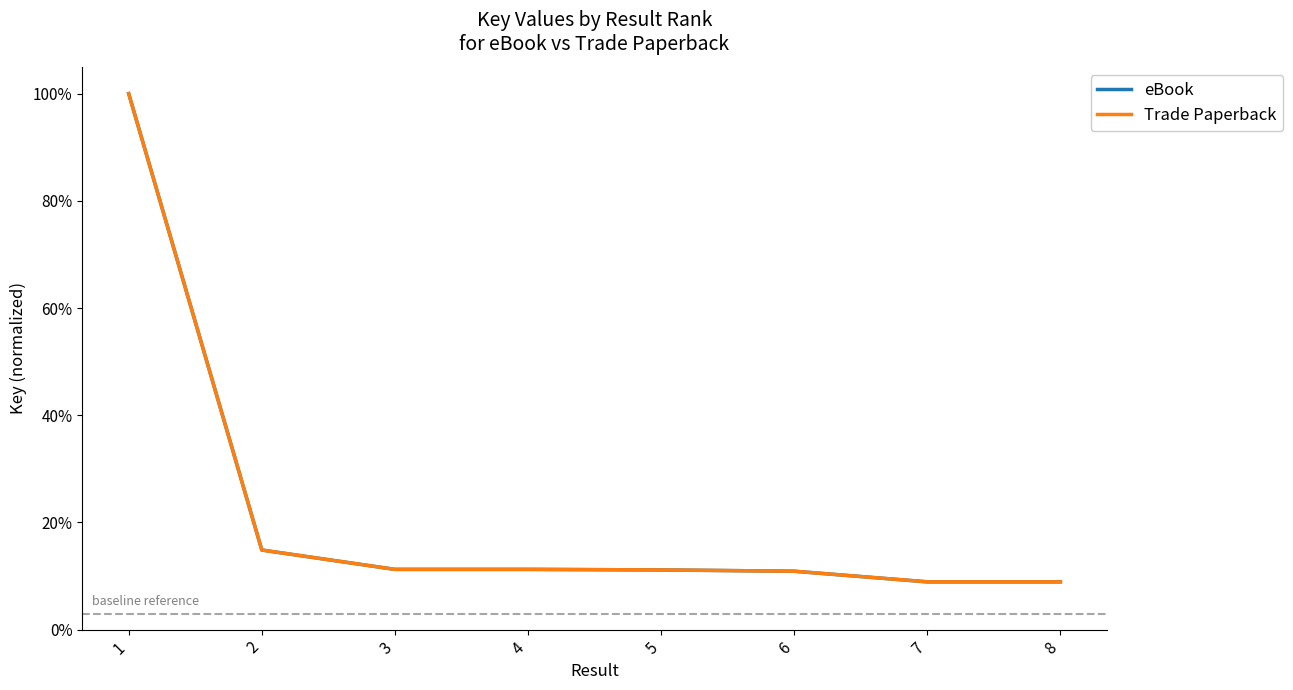

What is the approximate value of Trade Paperback at 6?

0.1